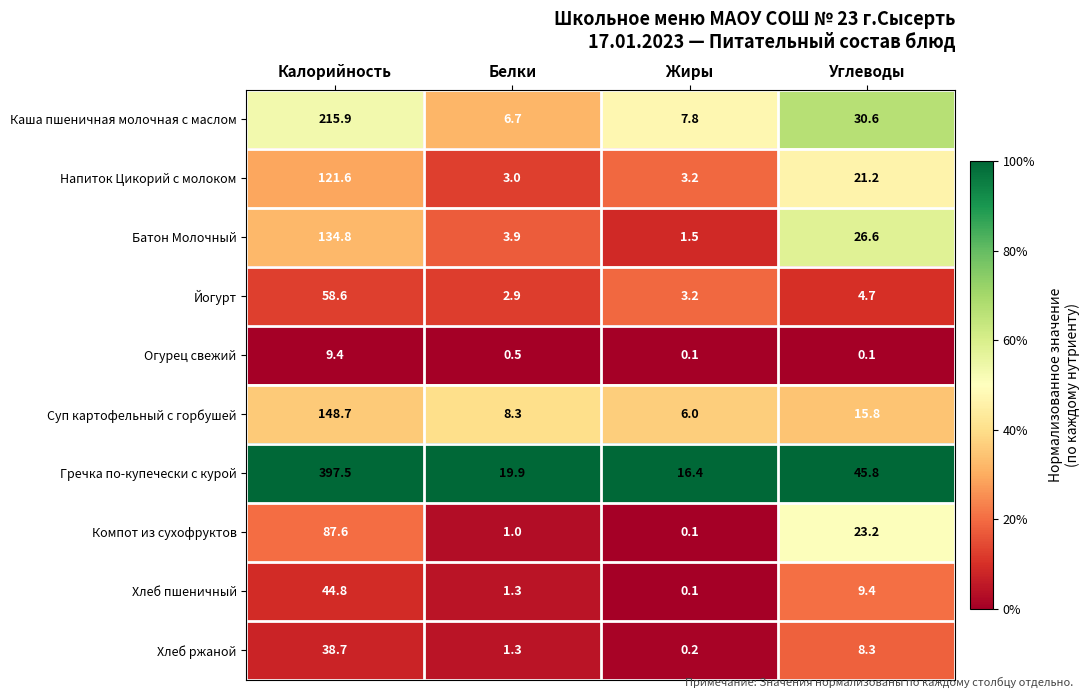

At which label is Хлеб ржаной closest to 19?

Углеводы